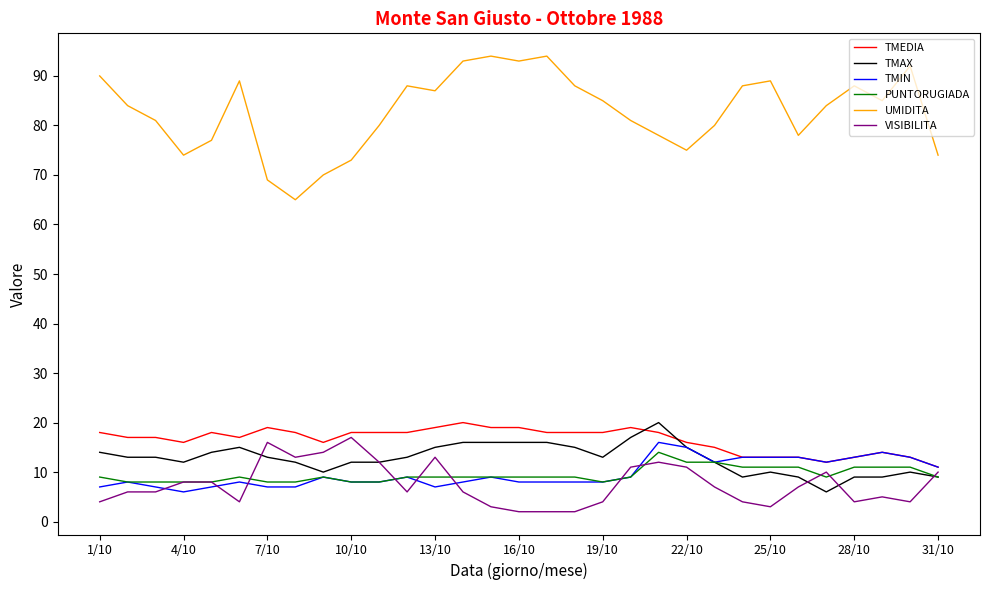

What are all the series names shown in the legend?

TMEDIA, TMAX, TMIN, PUNTORUGIADA, UMIDITA, VISIBILITA